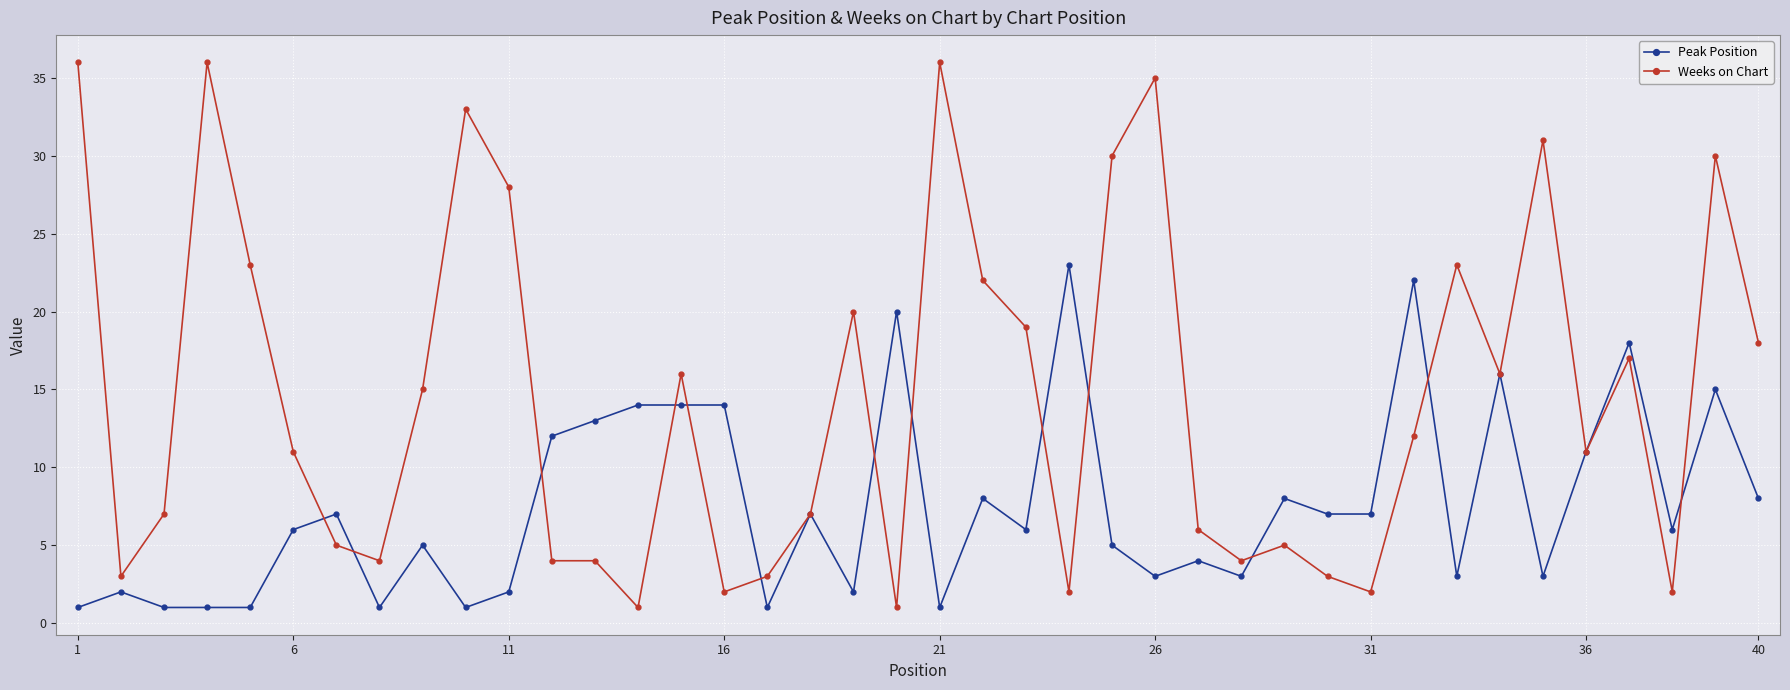

Rank the series by their maximum value, from highest to lowest.

Weeks on Chart, Peak Position